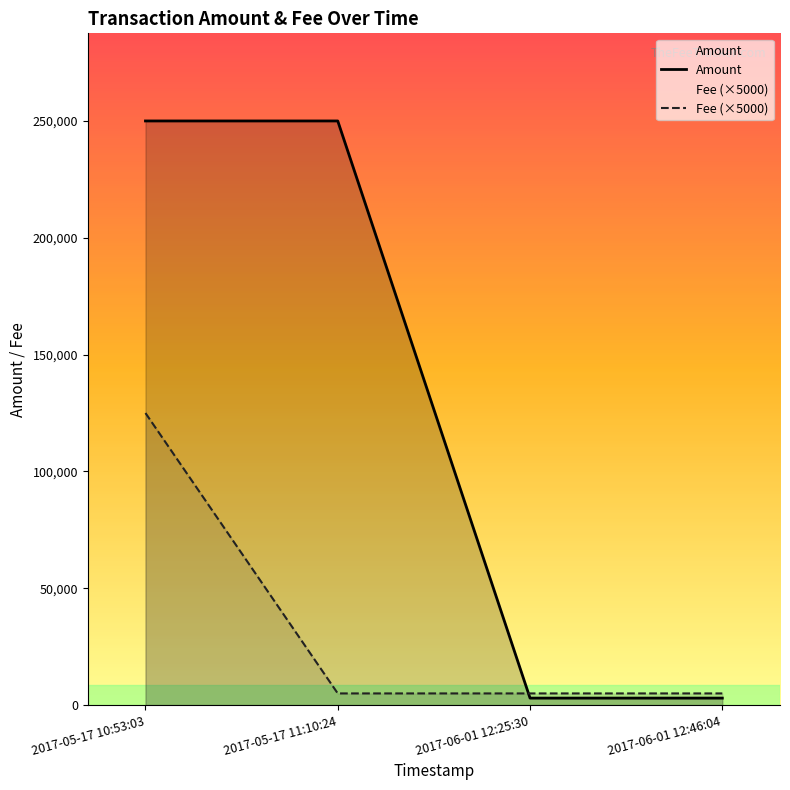

Reading left to right, transcribe all the data shown in this chart.

Amount: 2017-05-17 10:53:03=250000	2017-05-17 11:10:24=249999	2017-06-01 12:25:30=3000	2017-06-01 12:46:04=2999
Fee: 2017-05-17 10:53:03=125000	2017-05-17 11:10:24=5000	2017-06-01 12:25:30=5000	2017-06-01 12:46:04=5000